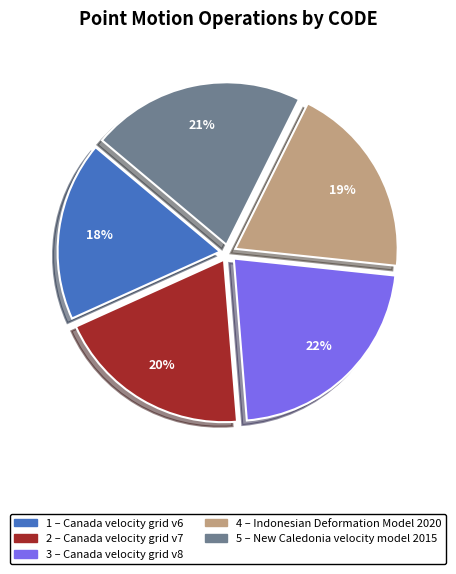

To the nearest percent, what is the difference between the largest and smallest slice percentages?

4%